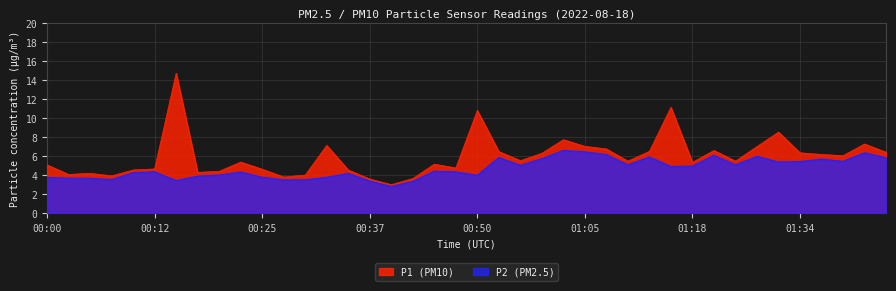

How many lines are shown in the chart?

2